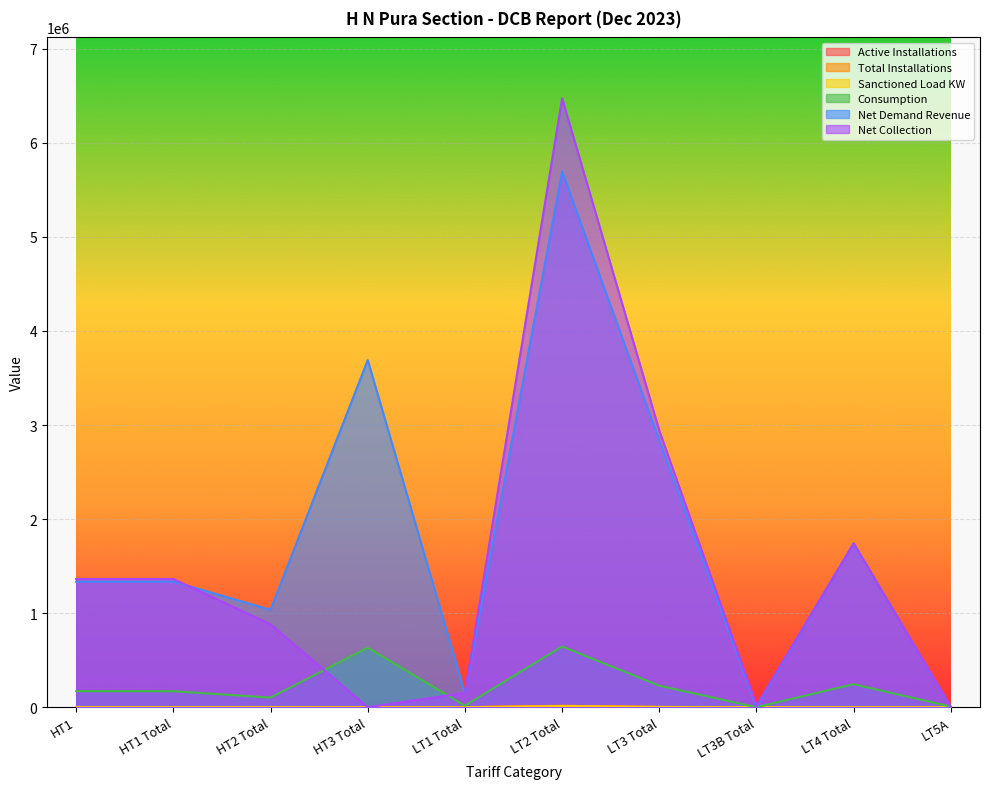

True or false: Consumption and Total Installations intersect in this chart.

False